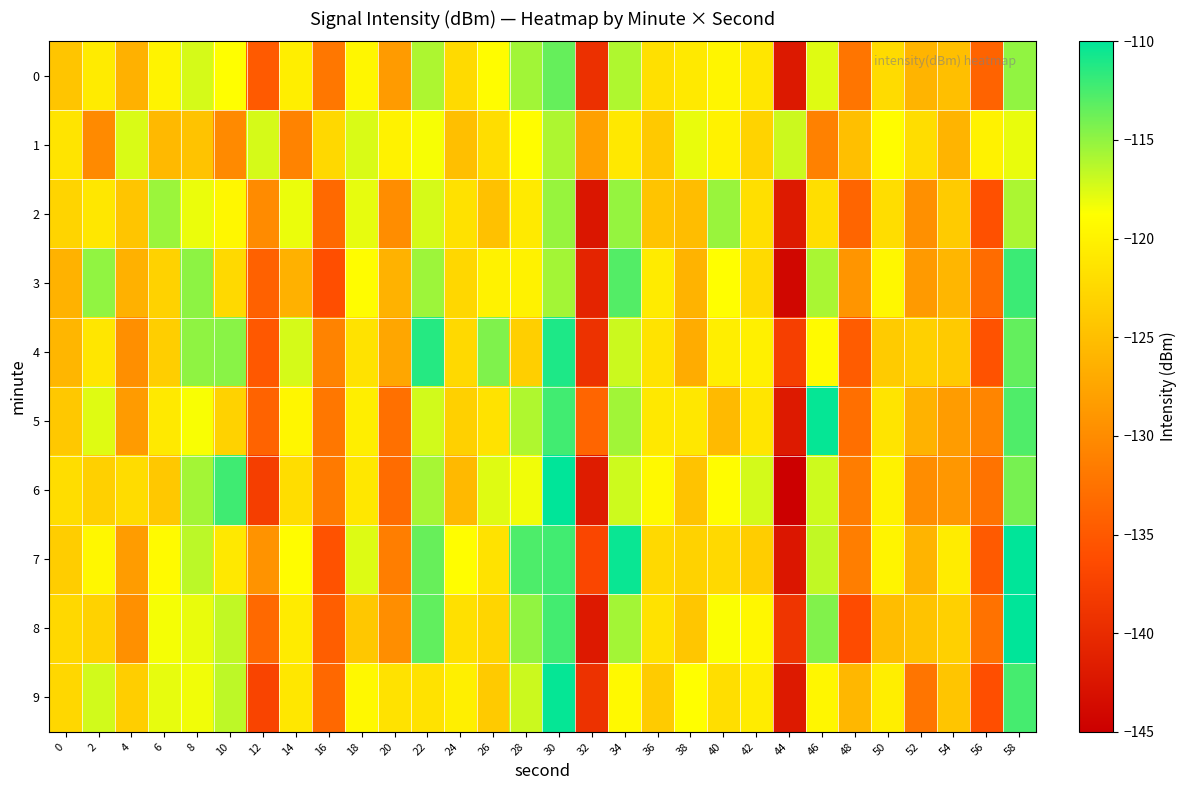

Between 48 and 12, which is larger?

48